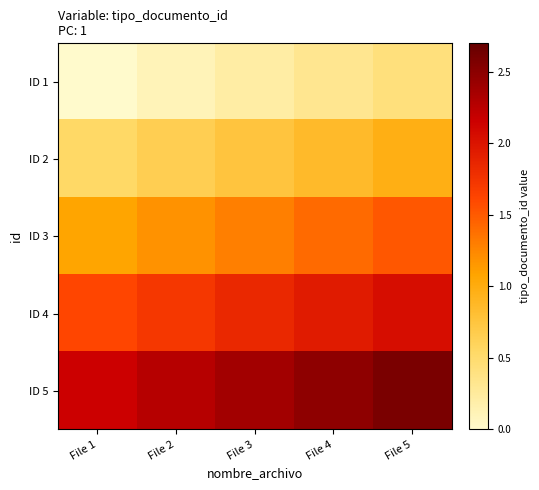

What is the total value across all series at File 2?

5.9